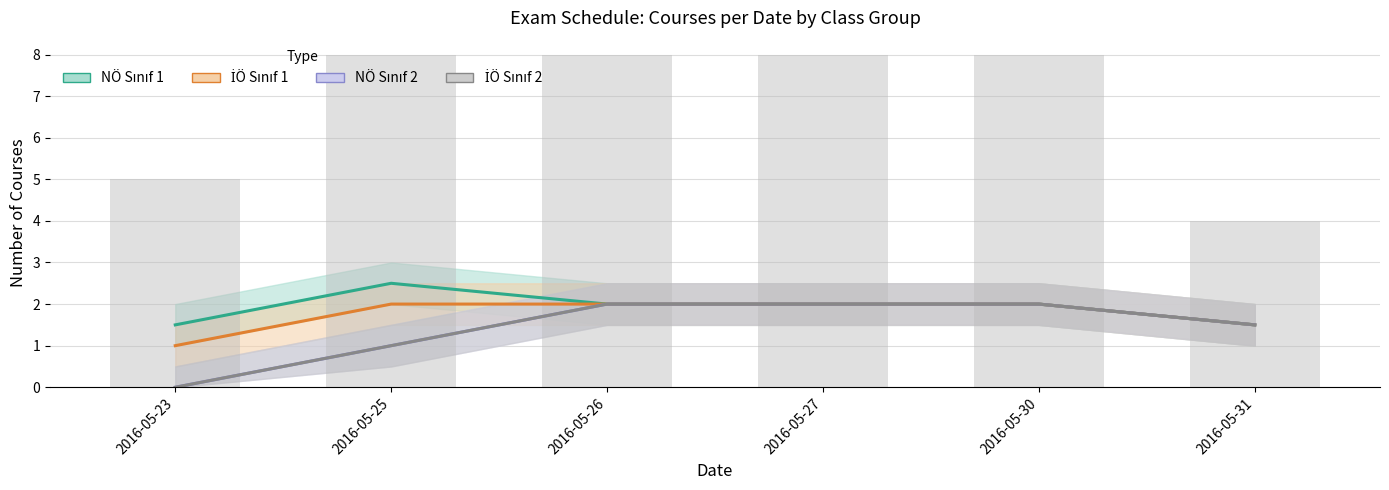

Which series has the largest total across all categories?

NÖ Sınıf 1